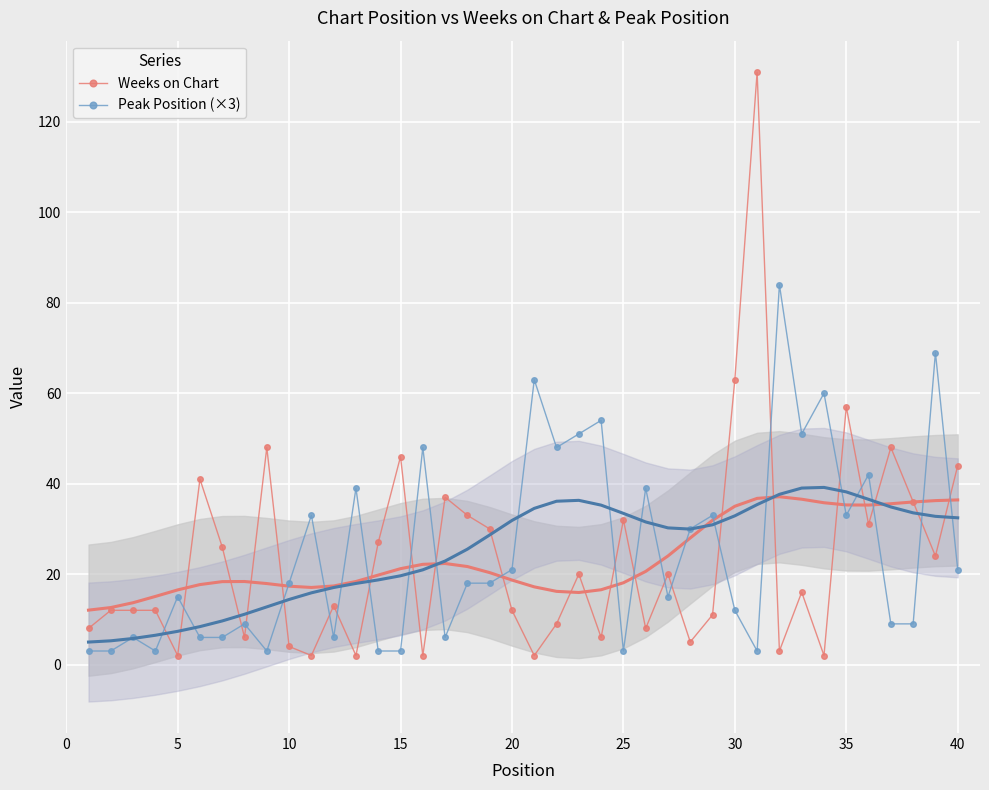

What is the greatest value displayed?

131